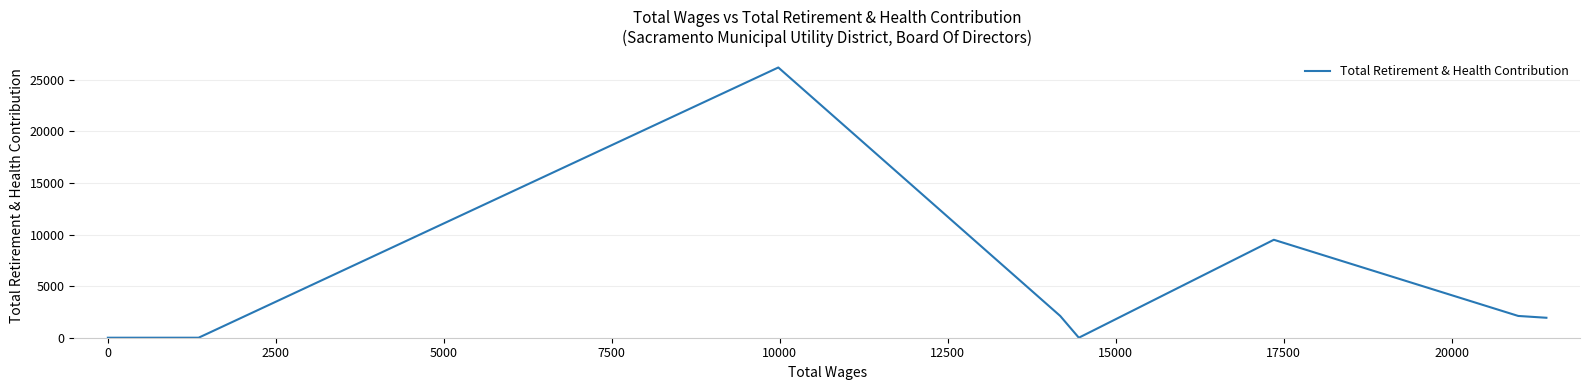

What value does the data have at 10000, to the nearest 50?

26200